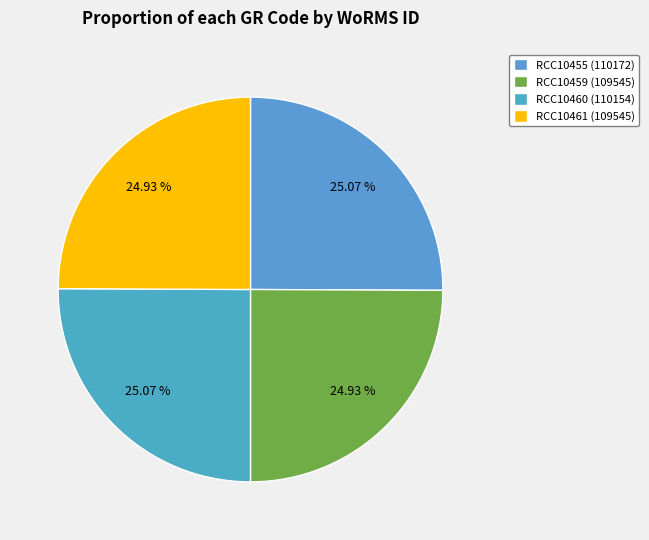

To the nearest percent, what portion does RCC10461 represent?

25%